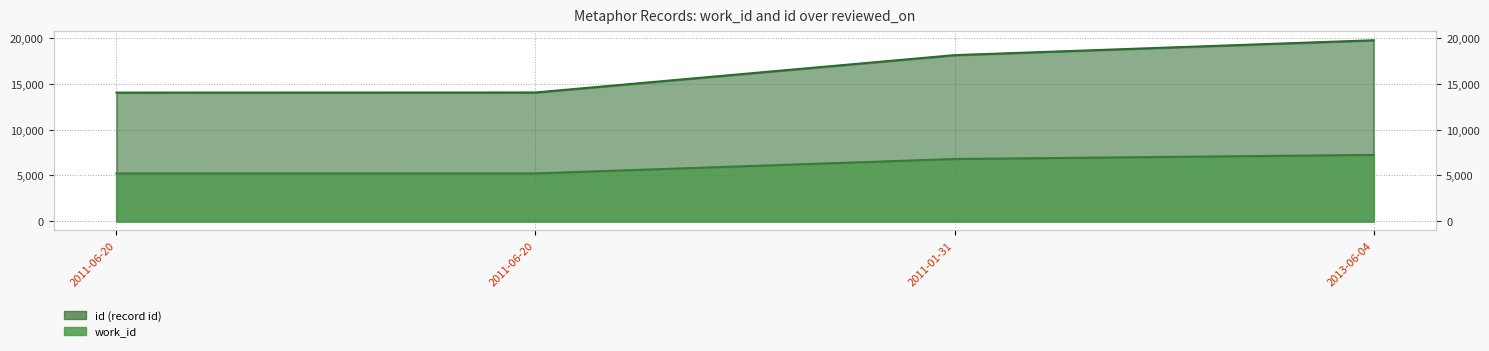

Which has a higher value, 2011-06-20 or 2013-06-04?

2013-06-04